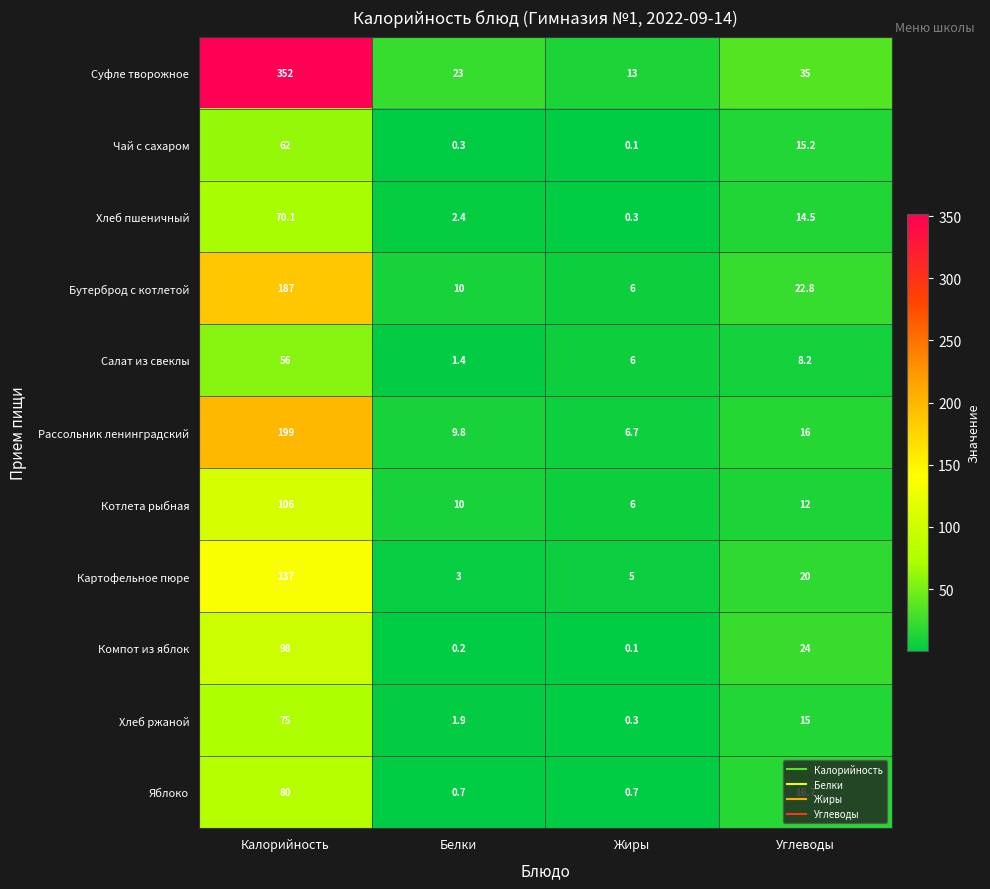

What is the sum of the Компот из яблок values at Углеводы and Калорийность?

122.0